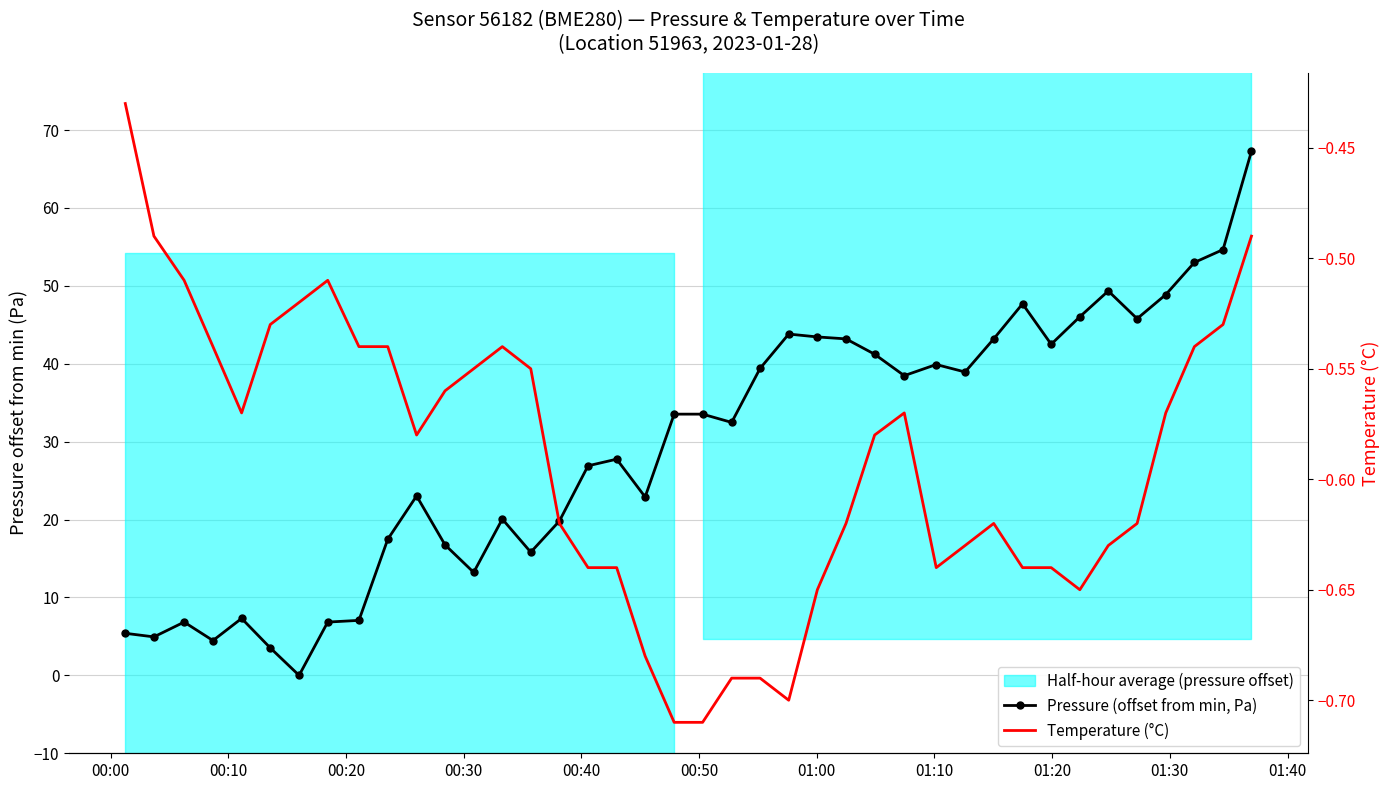

Reading left to right, transcribe all the data shown in this chart.

Pressure (offset from min, Pa): 5.4	4.9	6.8	4.5	7.3	3.5	0.0	6.8	7.1	17.5	23.0	16.8	13.2	20.1	15.8	19.8	26.9	27.8	22.9	33.5	33.5	32.5	39.4	43.8	43.4	43.2	41.2	38.5	39.9	38.9	43.2	47.7	42.5	46.0	49.3	45.8	48.9	53.0	54.6	67.3
Temperature (°C): -0.4	-0.5	-0.5	-0.5	-0.6	-0.5	-0.5	-0.5	-0.5	-0.5	-0.6	-0.6	-0.6	-0.5	-0.6	-0.6	-0.6	-0.6	-0.7	-0.7	-0.7	-0.7	-0.7	-0.7	-0.7	-0.6	-0.6	-0.6	-0.6	-0.6	-0.6	-0.6	-0.6	-0.7	-0.6	-0.6	-0.6	-0.5	-0.5	-0.5